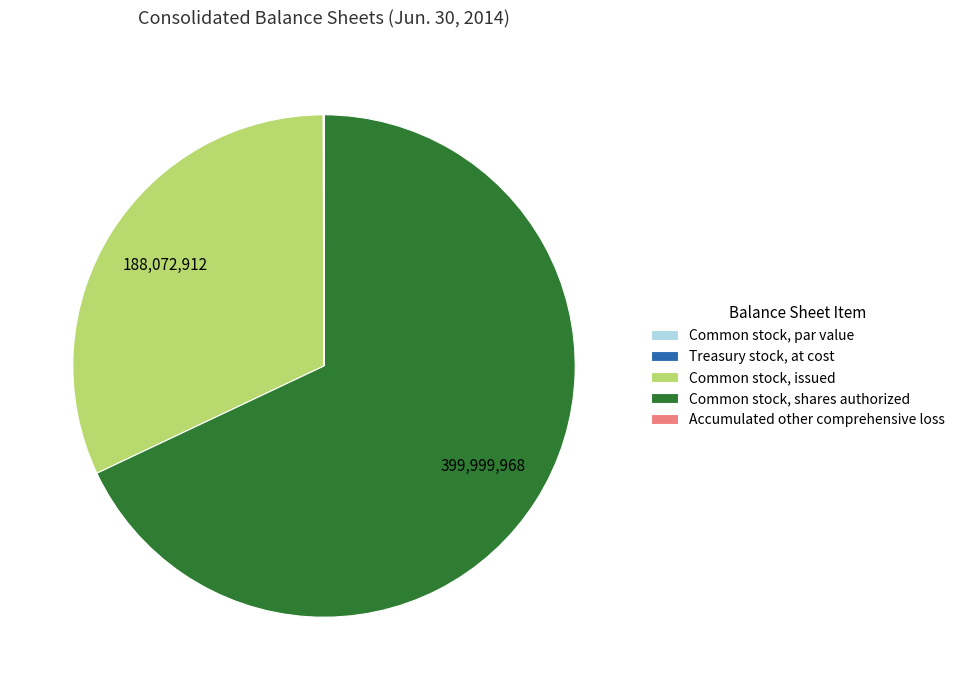

Combined, do Common stock, shares authorized and Common stock, issued account for over 50%?

Yes